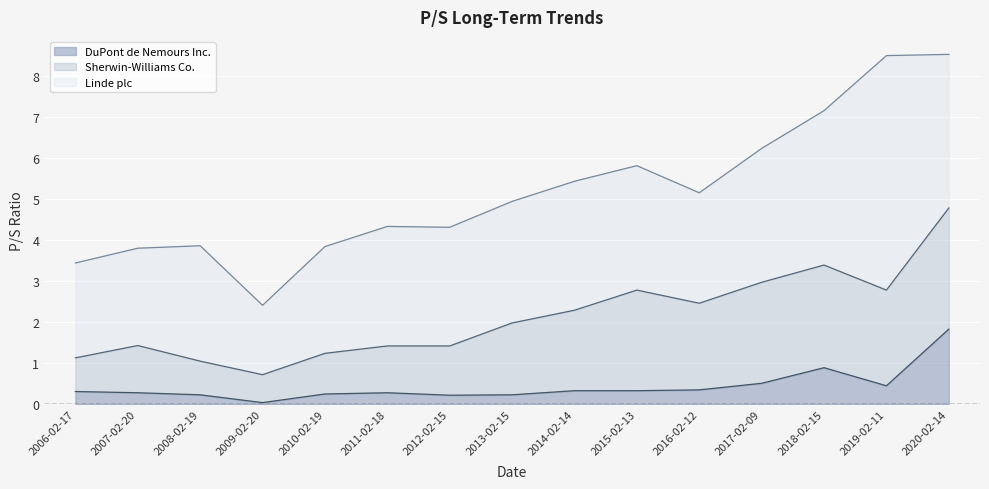

Which series has the widest spread of values?

Linde plc